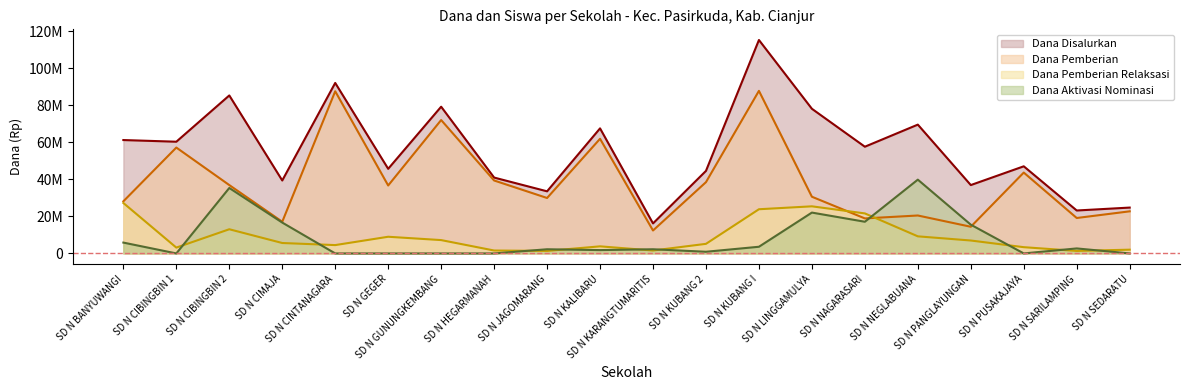

What is the label of the 17th point from the right?

SD N CIMAJA